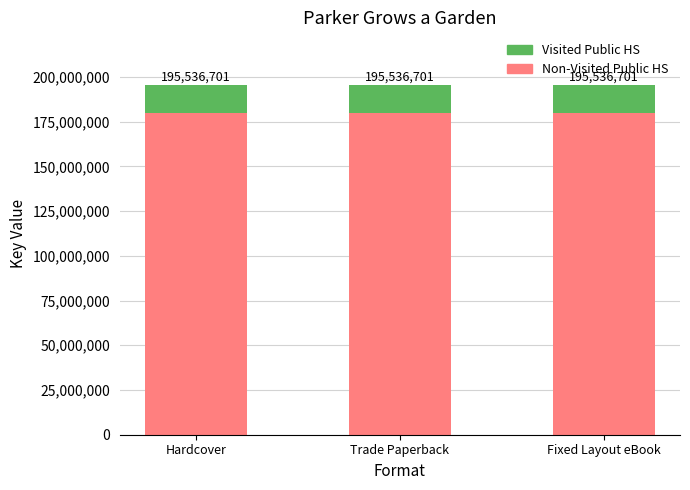

How many bars are there in total?

3